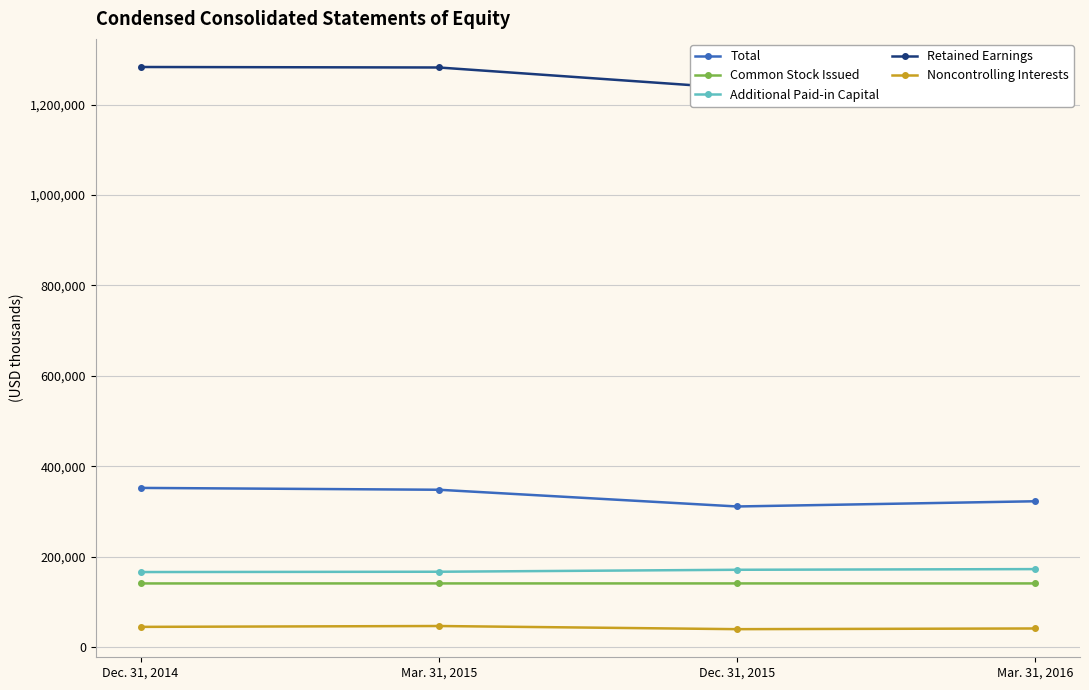

Reading left to right, extract all data points from this chart.

Total: Dec. 31, 2014=351910	Mar. 31, 2015=347821	Dec. 31, 2015=310803	Mar. 31, 2016=322333
Common Stock Issued: Dec. 31, 2014=140444	Mar. 31, 2015=140489	Dec. 31, 2015=140503	Mar. 31, 2016=140503
Additional Paid-in Capital: Dec. 31, 2014=165666	Mar. 31, 2015=166346	Dec. 31, 2015=170699	Mar. 31, 2016=172174
Retained Earnings: Dec. 31, 2014=1283549	Mar. 31, 2015=1282465	Dec. 31, 2015=1236355	Mar. 31, 2016=1225486
Noncontrolling Interests: Dec. 31, 2014=44322	Mar. 31, 2015=46223	Dec. 31, 2015=39233	Mar. 31, 2016=40781